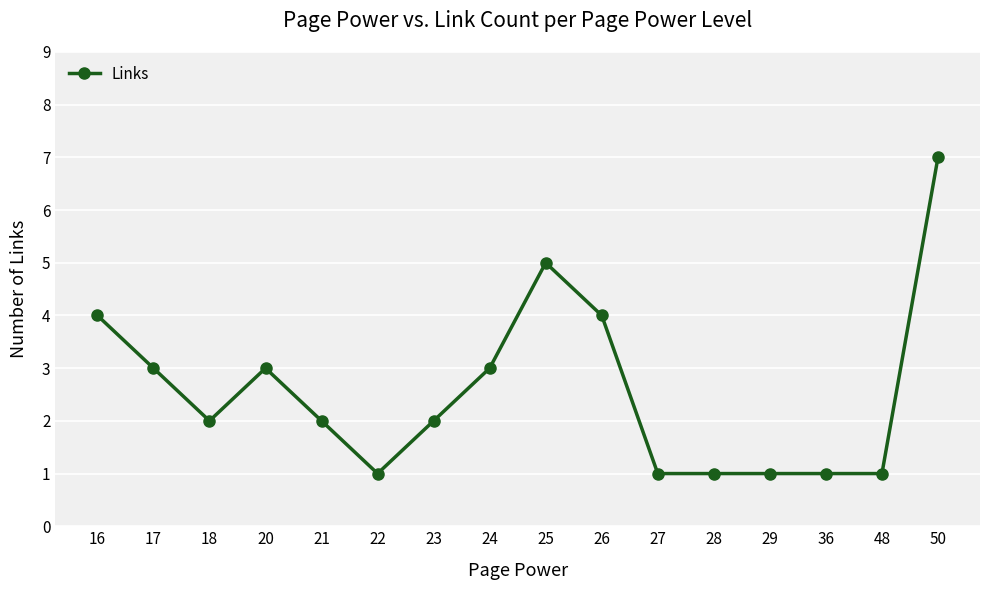

What is the change in value from 23 to 26?

+2